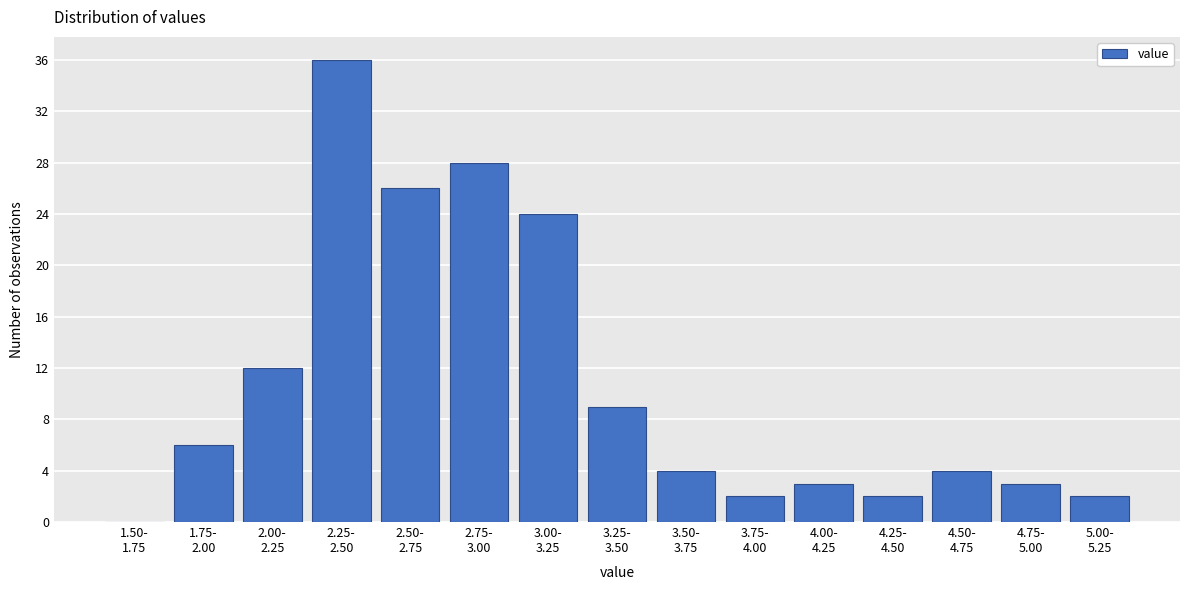

What is the maximum value shown in the chart?

36